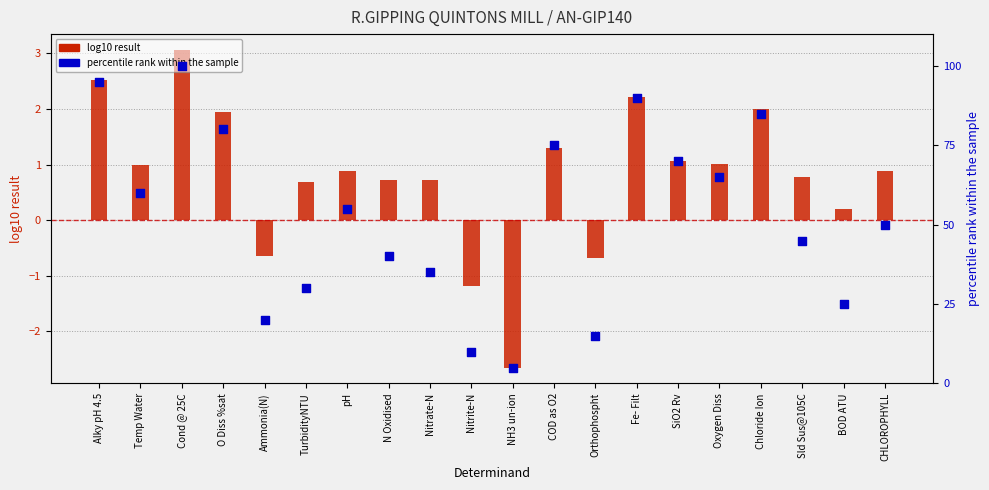

Which series contains the highest Y value?

percentile rank within the sample